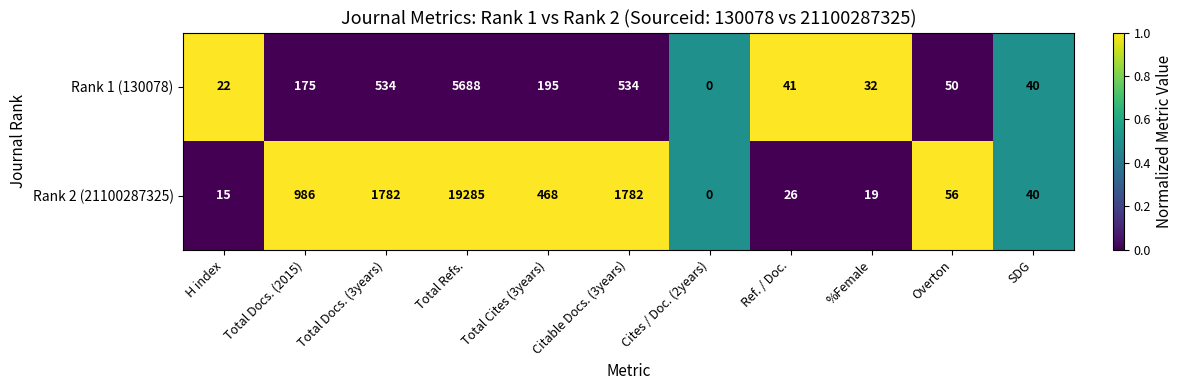

List the series in order of their peak value, lowest first.

Rank 1 (130078), Rank 2 (21100287325)